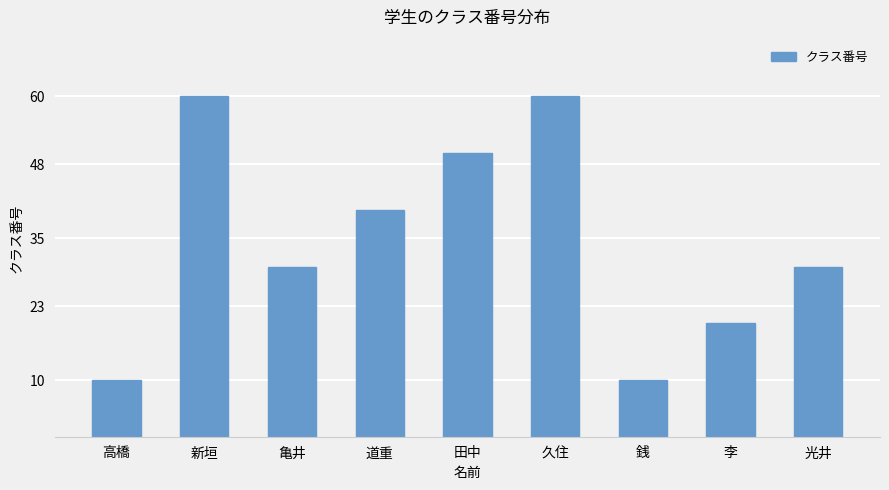

True or false: the data shows 18 at 銭.

False